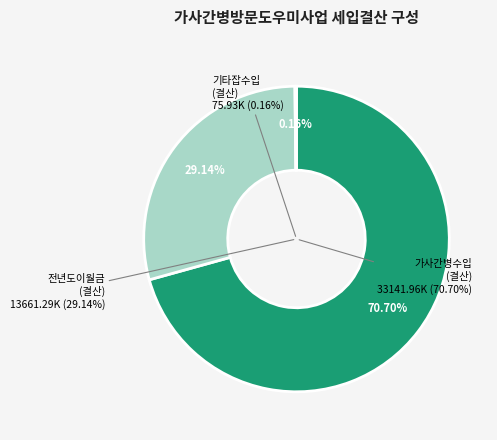

Combined, do 전년도이월금
(결산) and 가사간병수입
(결산) account for over 50%?

Yes